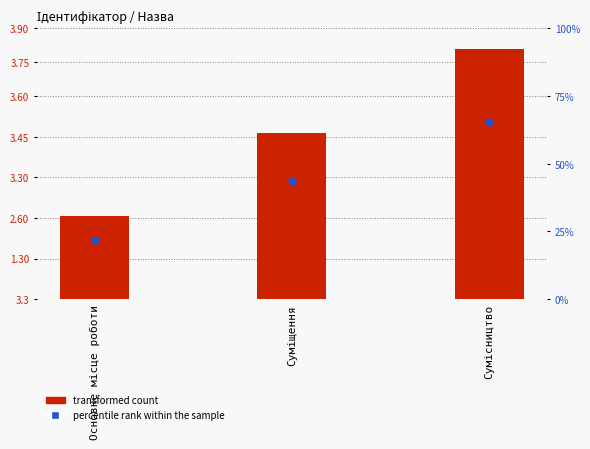

What are all the series names shown in the legend?

transformed count, percentile rank within the sample